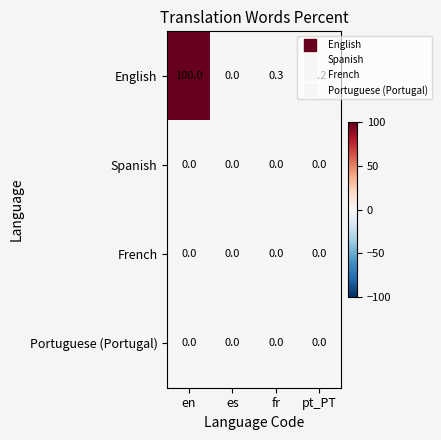

What is the greatest value displayed?

100.0